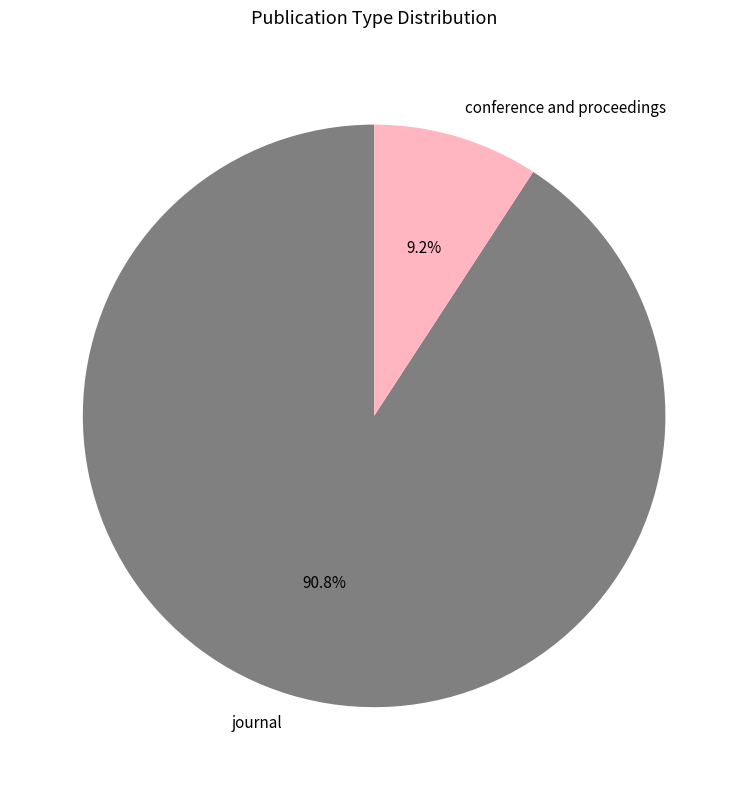

Is there a majority slice in this chart?

Yes